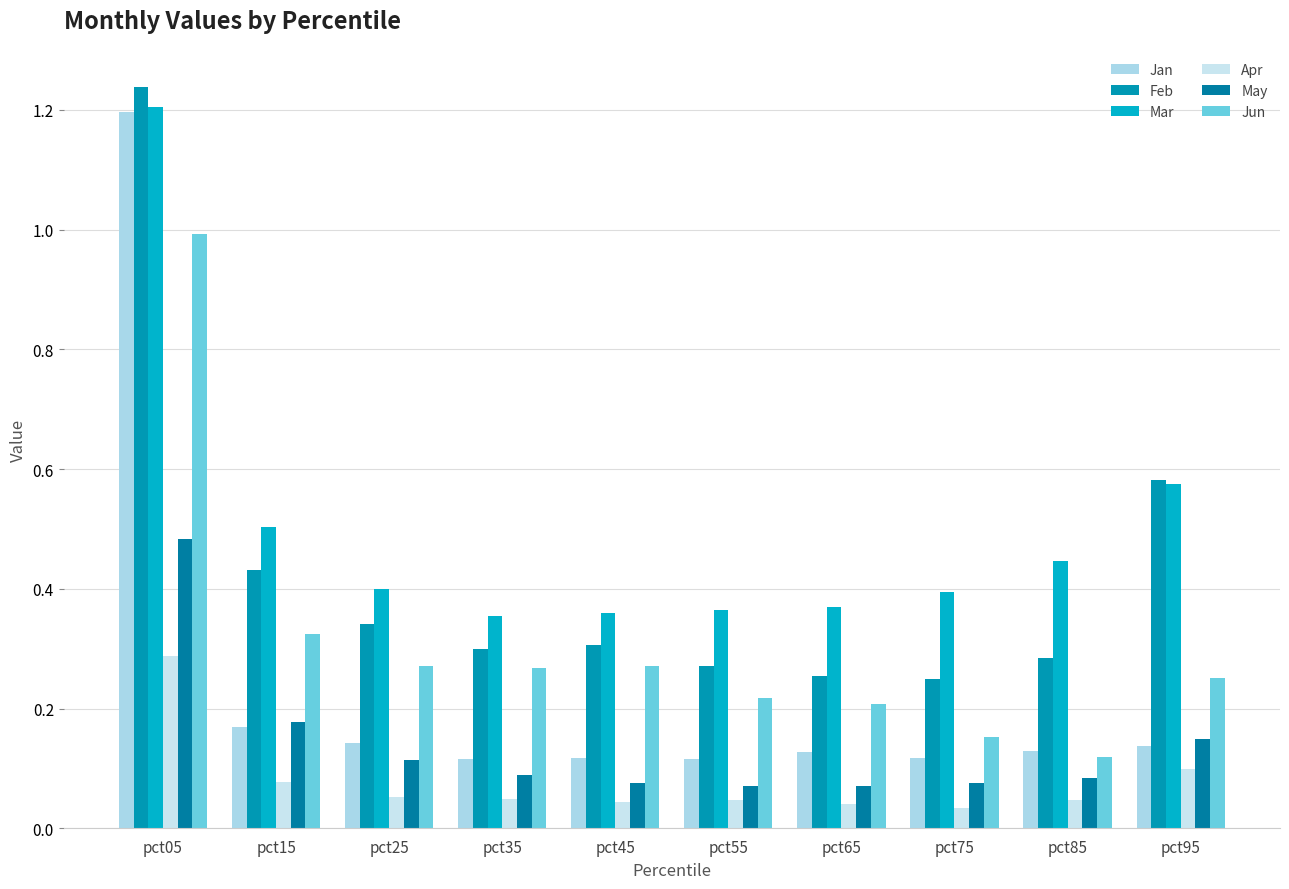

How many groups of bars are there?

10